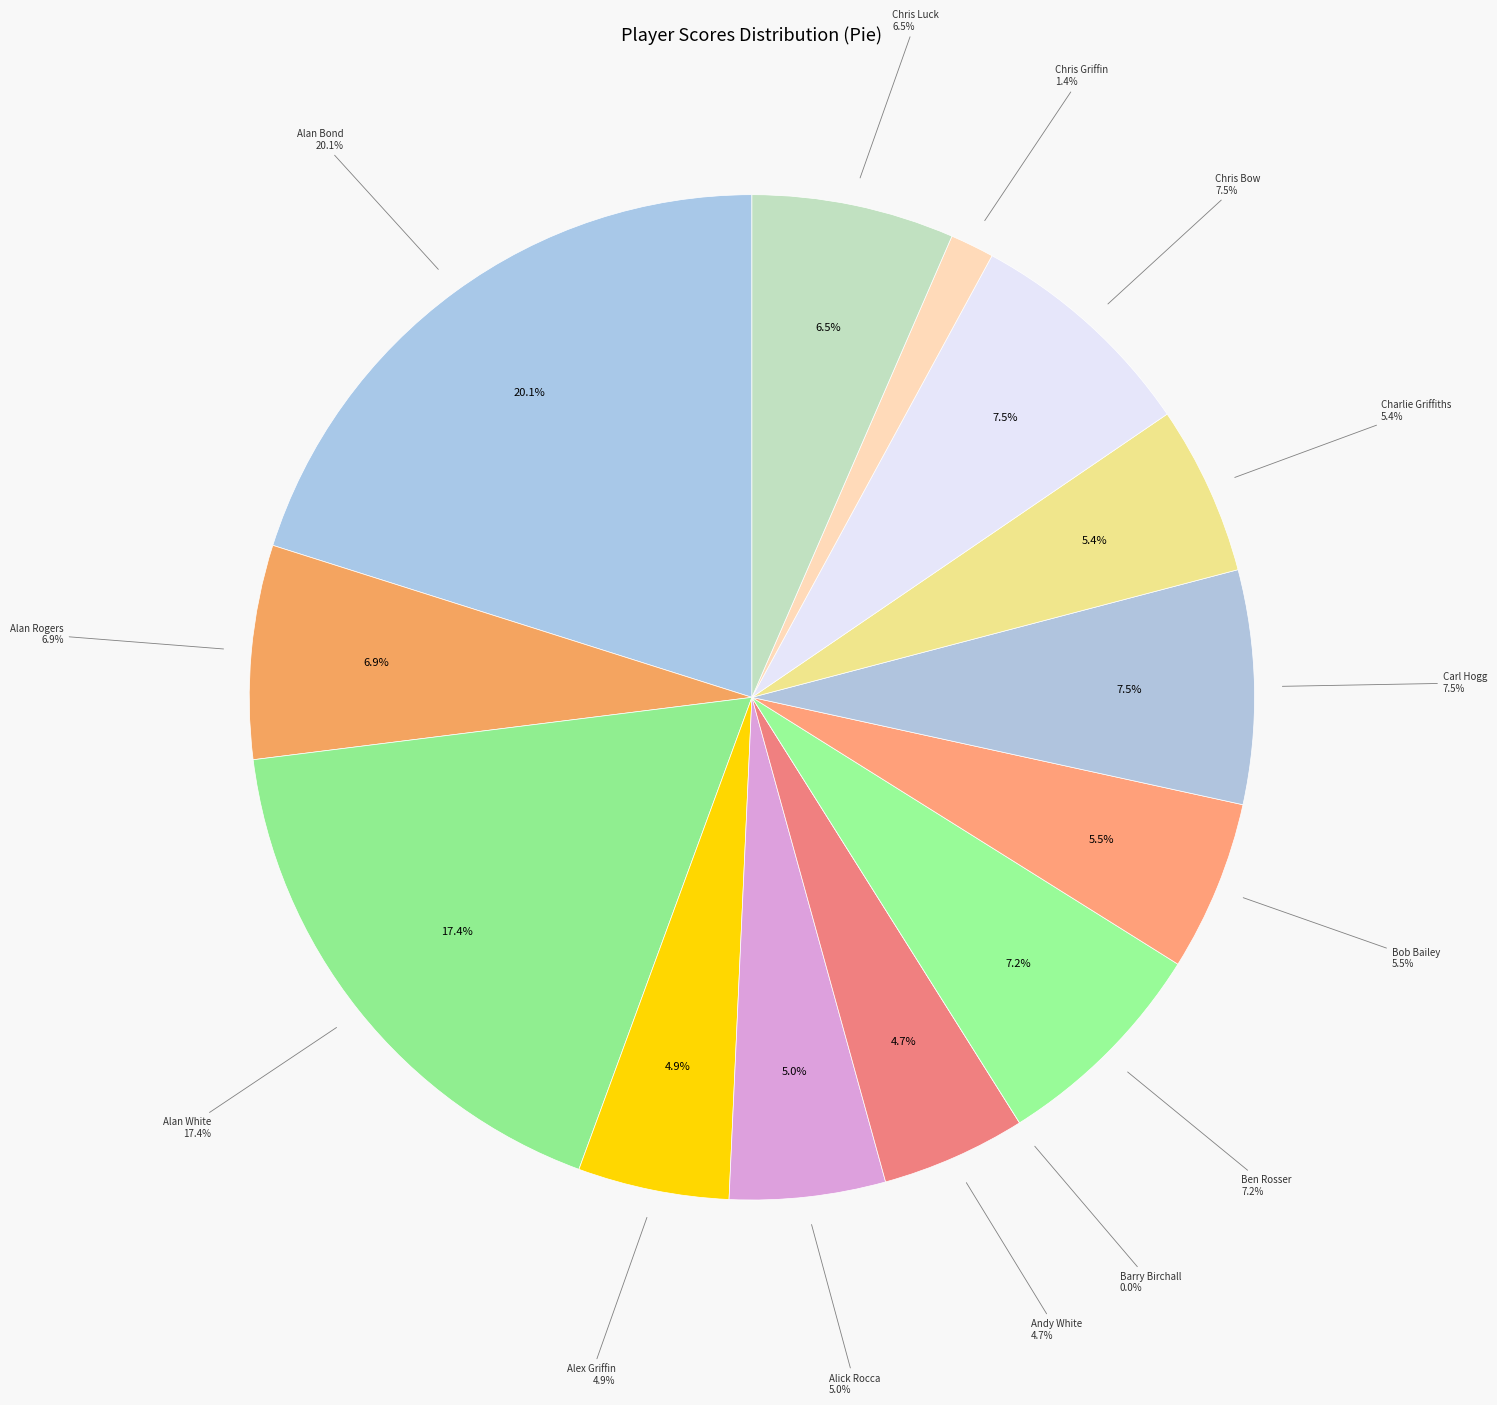

Which category has the biggest portion of the pie?

Alan Bond